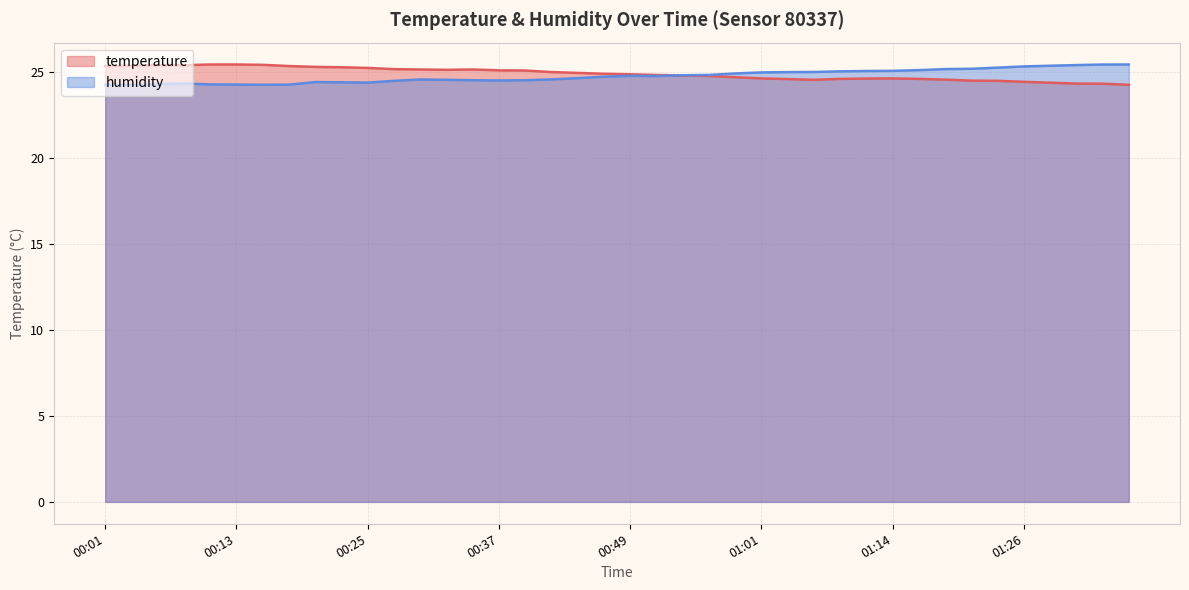

Rank the series at 00:25 from lowest to highest value.

humidity, temperature